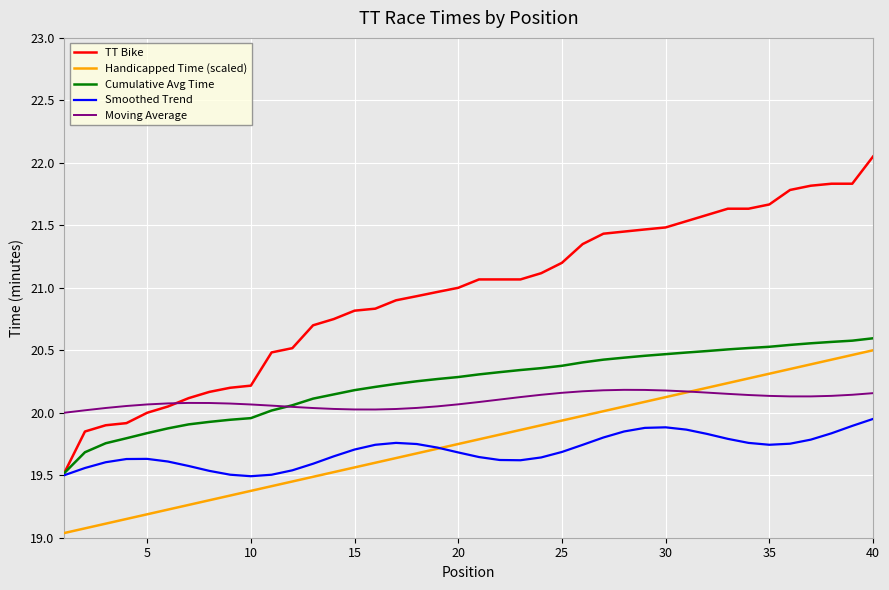

Which series has the largest range (max minus min)?

TT Bike